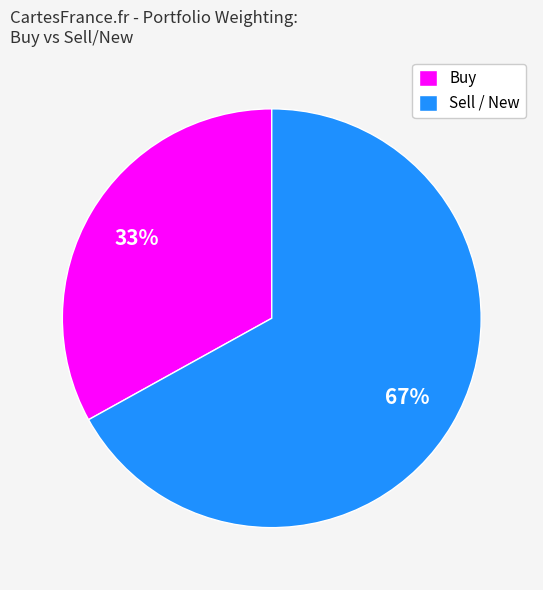

Count the number of slices in the pie.

2